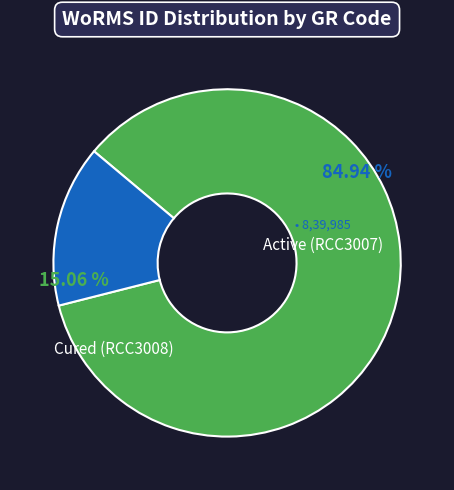

Does any single category account for the majority?

Yes